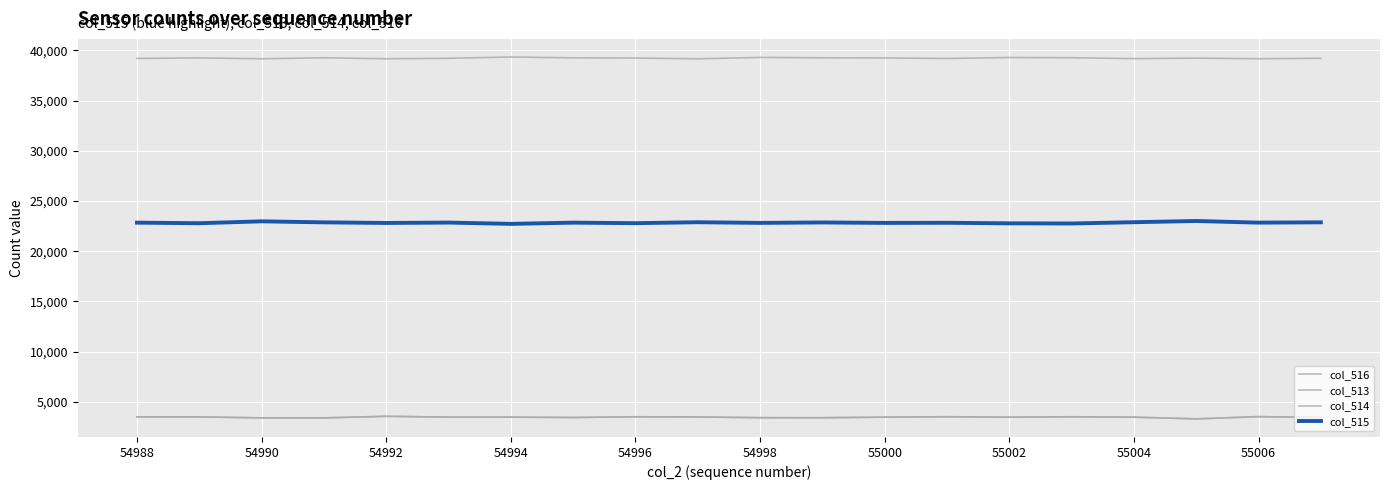

List the series in order of their peak value, lowest first.

col_514, col_513, col_515, col_516